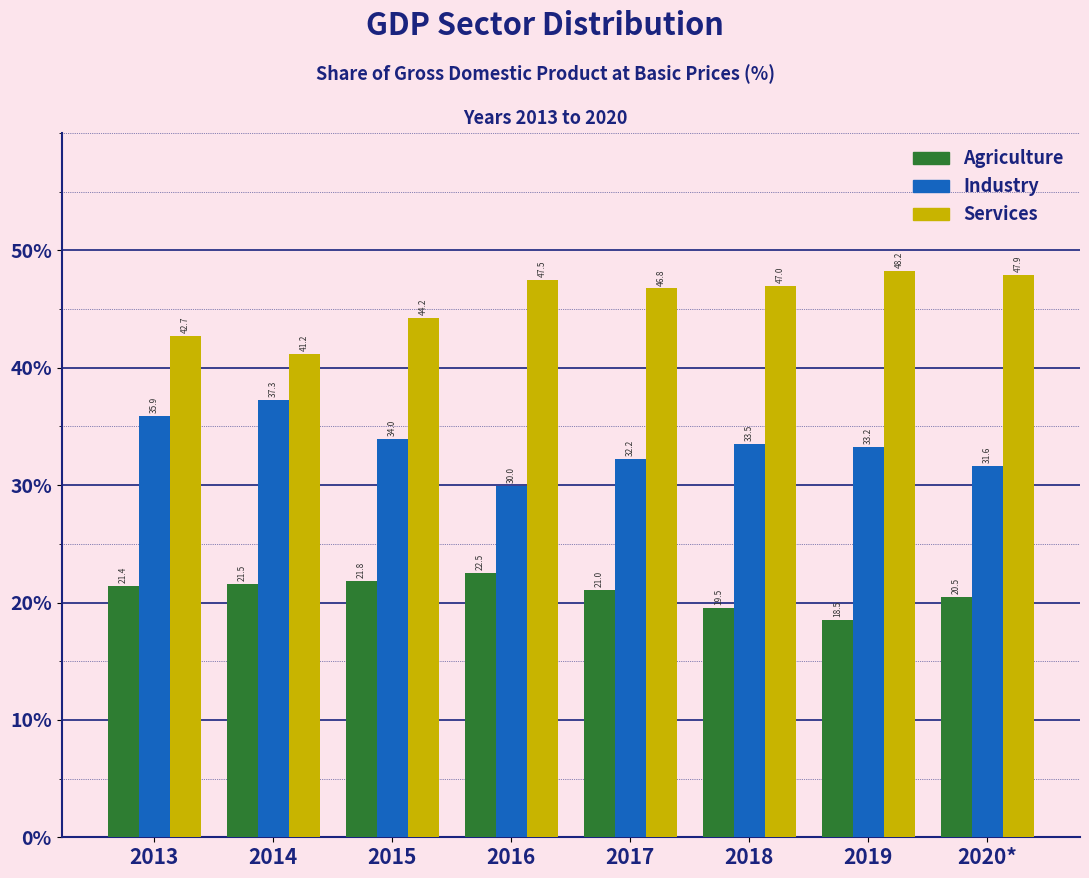

Reading left to right, what are all the values shown in this chart?

Agriculture: 2013=21.4	2014=21.5	2015=21.8	2016=22.5	2017=21.0	2018=19.5	2019=18.5	2020*=20.5
Industry: 2013=35.9	2014=37.3	2015=34.0	2016=30.0	2017=32.2	2018=33.5	2019=33.2	2020*=31.6
Services: 2013=42.7	2014=41.2	2015=44.2	2016=47.5	2017=46.8	2018=47.0	2019=48.2	2020*=47.9